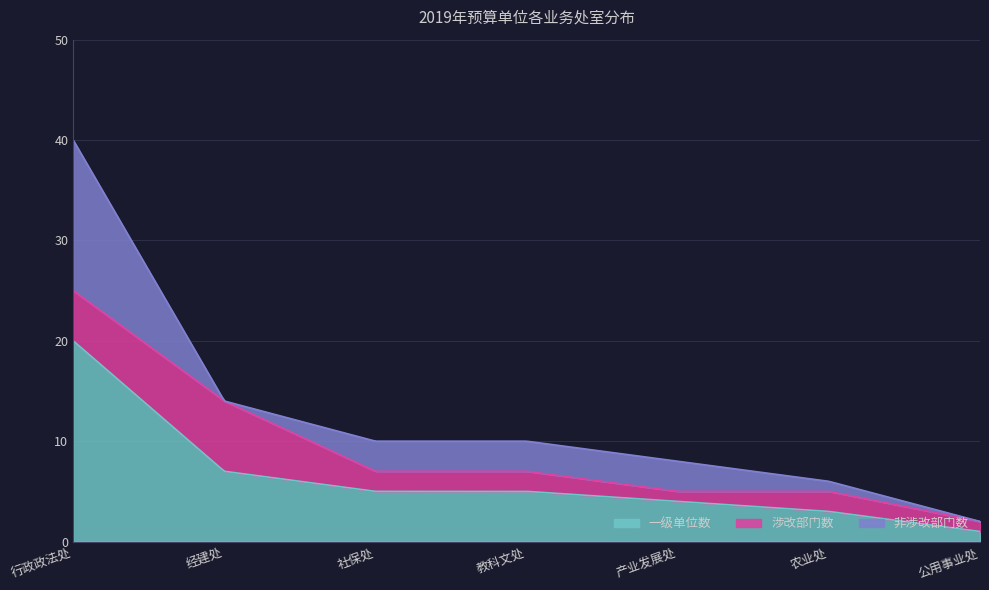

Is the value of 一级单位数 at 教科文处 greater than the value of 非涉改部门数 at 公用事业处?

Yes